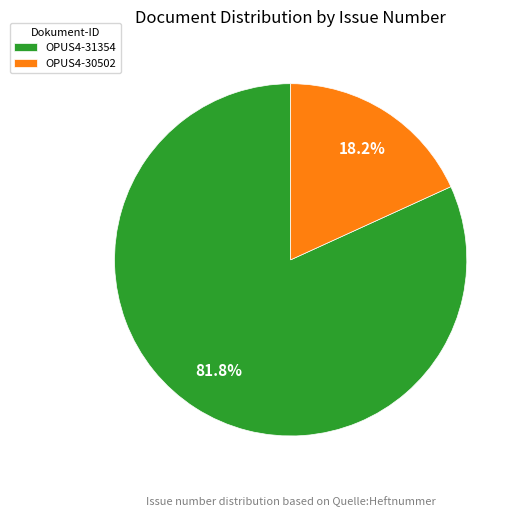

Count the number of slices in the pie.

2